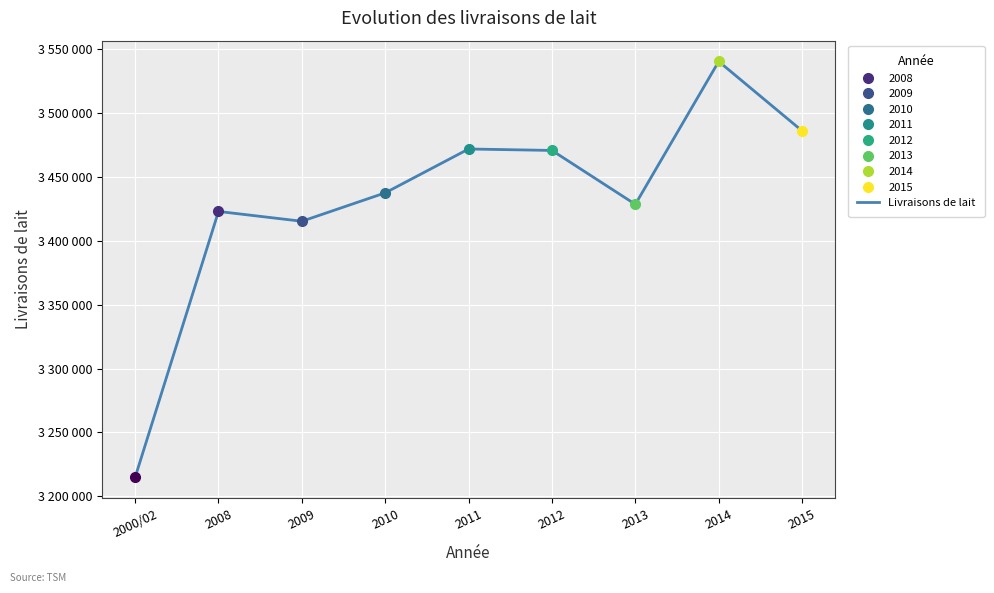

List the labels in order of value, largest first.

2014, 2015, 2011, 2012, 2010, 2013, 2008, 2009, 2000/02